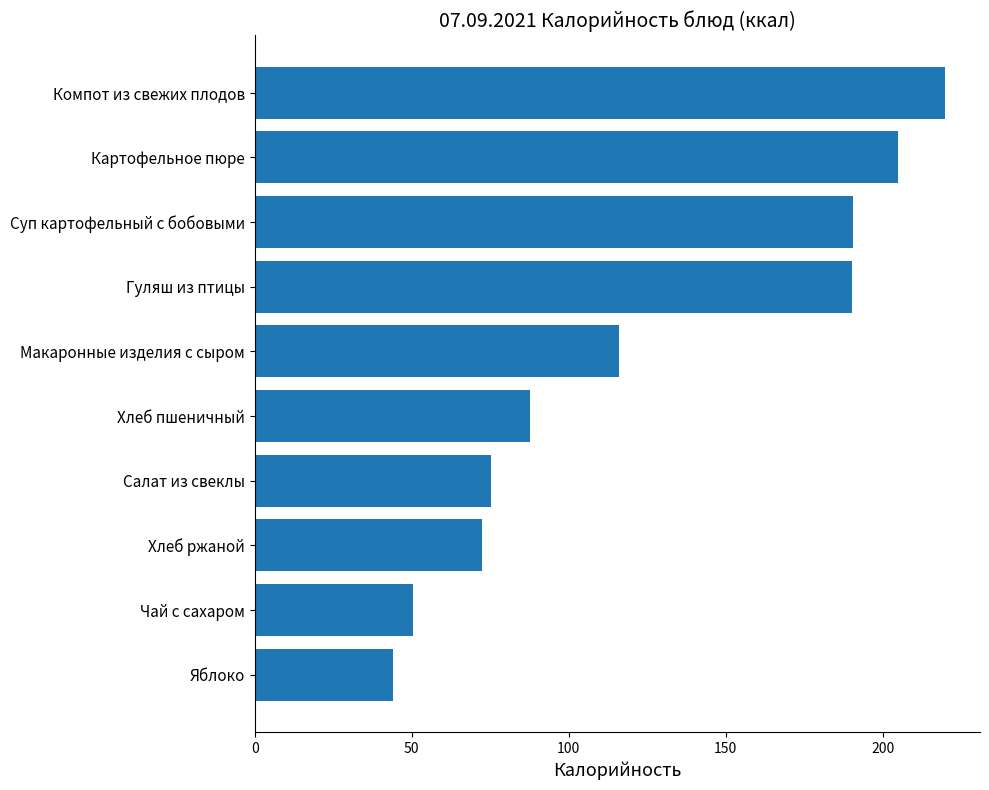

The value at Чай с сахаром is 68.6. True or false?

False